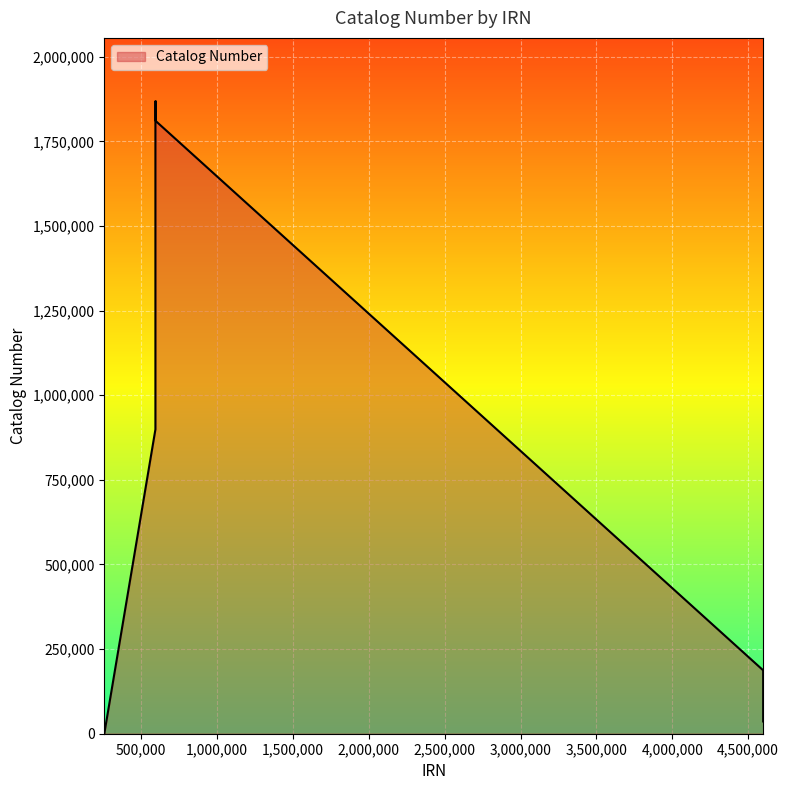

What is the maximum value shown in the chart?

1868906